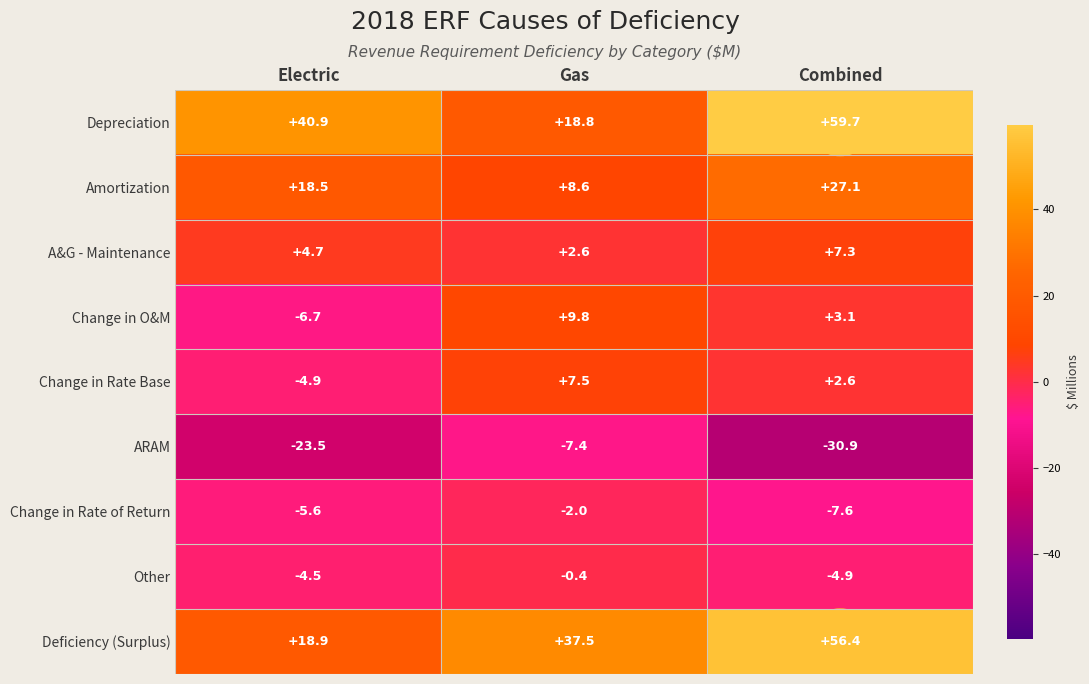

Count the number of categories in the chart.

3